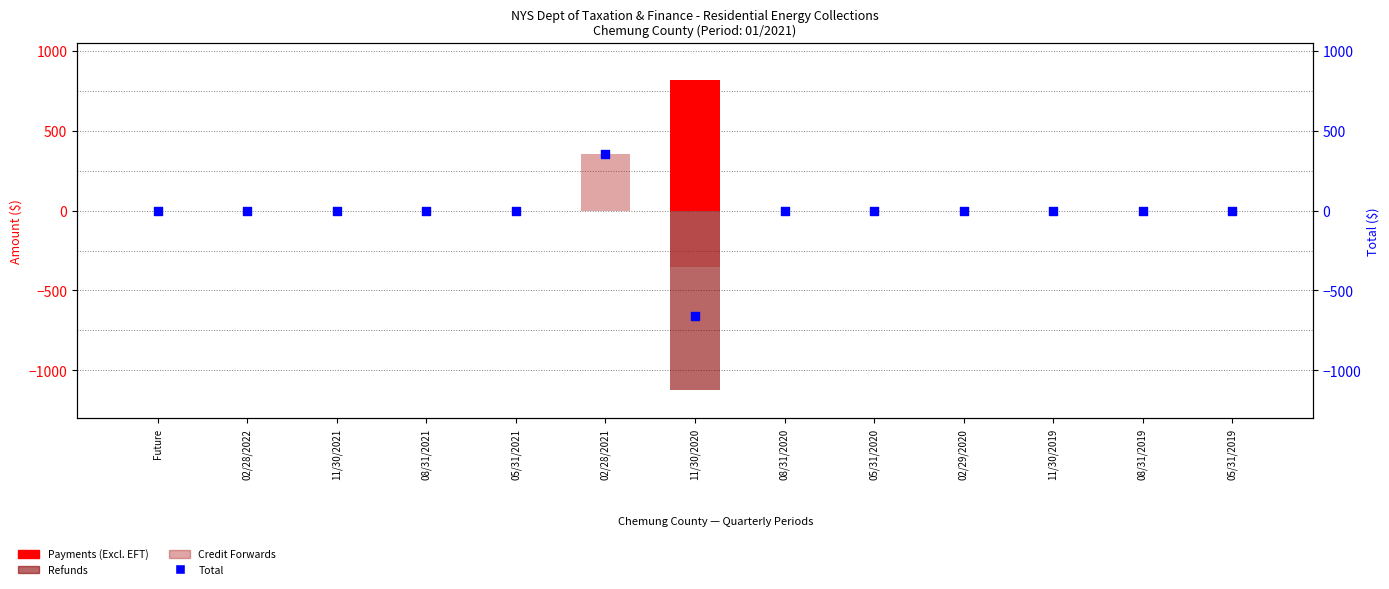

Which series contains the lowest Y value?

Refunds